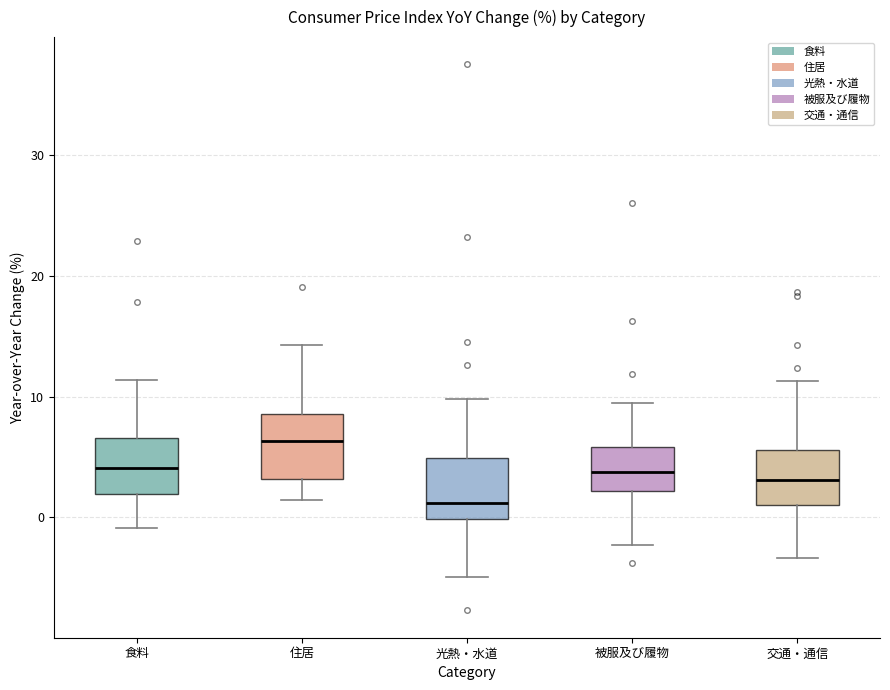

Reading left to right, transcribe this box plot: for each box, give where its median line is, the range the box spans, and where its two whiskers end, as read against the y-axis. The values are not printed on the chart, so give them approximately, as read against the axis.

食料: median 4, box 2 to 7, whiskers -1 to 11
住居: median 6, box 3 to 9, whiskers 1 to 14
光熱・水道: median 1, box 0 to 5, whiskers -5 to 10
被服及び履物: median 4, box 2 to 6, whiskers -2 to 10
交通・通信: median 3, box 1 to 6, whiskers -3 to 11